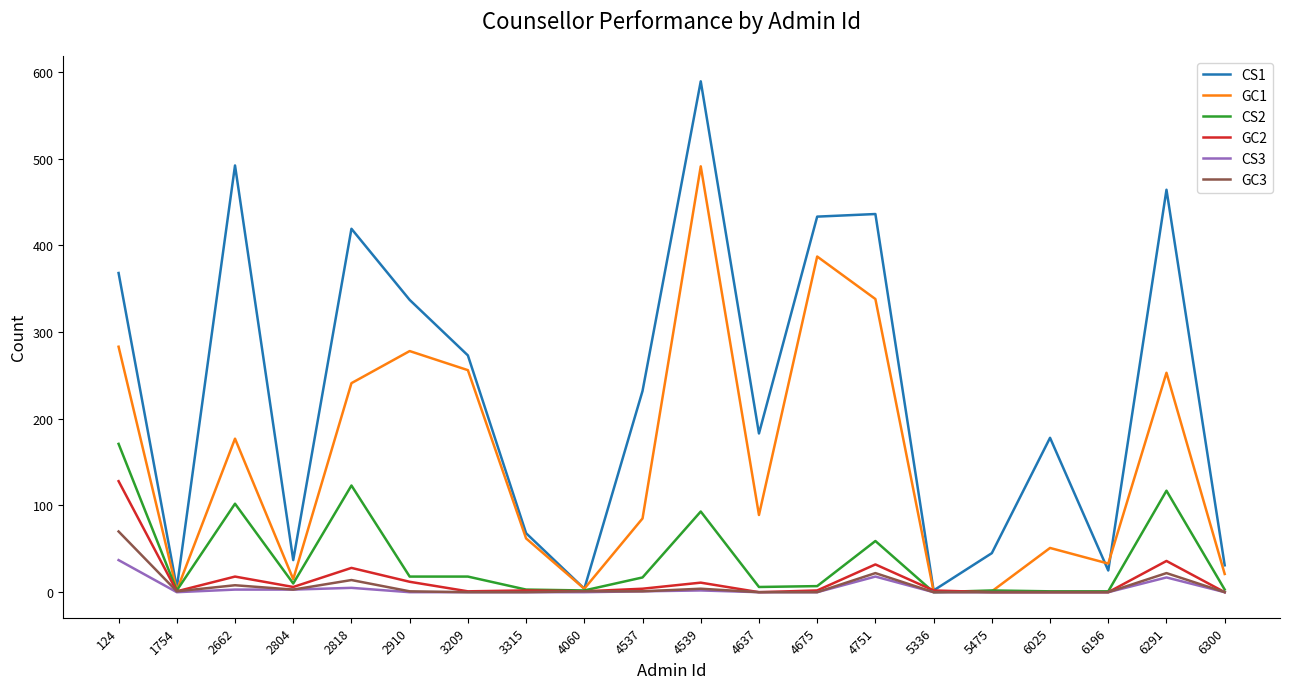

Rank the series by their maximum value, from highest to lowest.

CS1, GC1, CS2, GC2, GC3, CS3